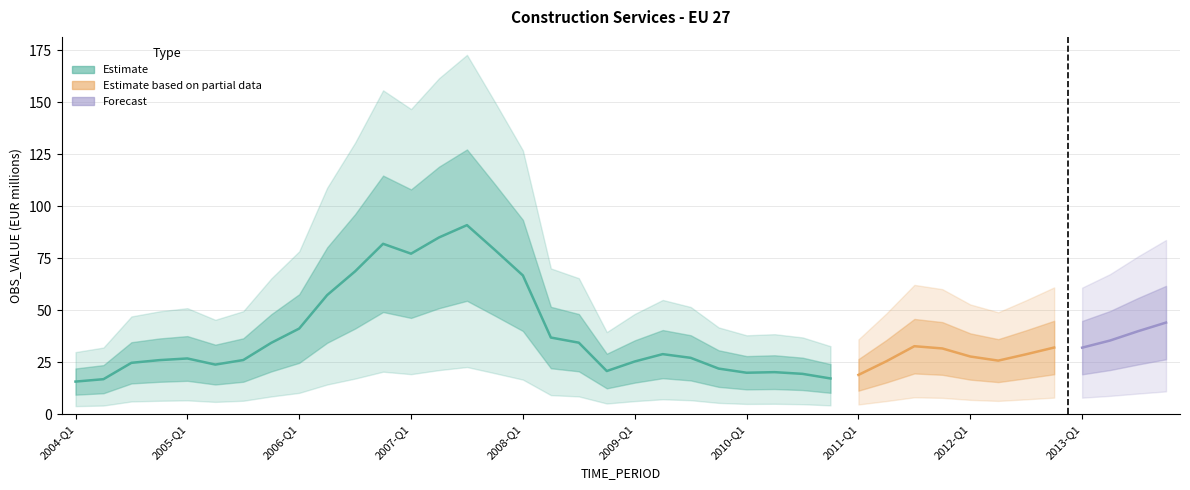

True or false: there are more than 0 points higher than both neighbors.

True